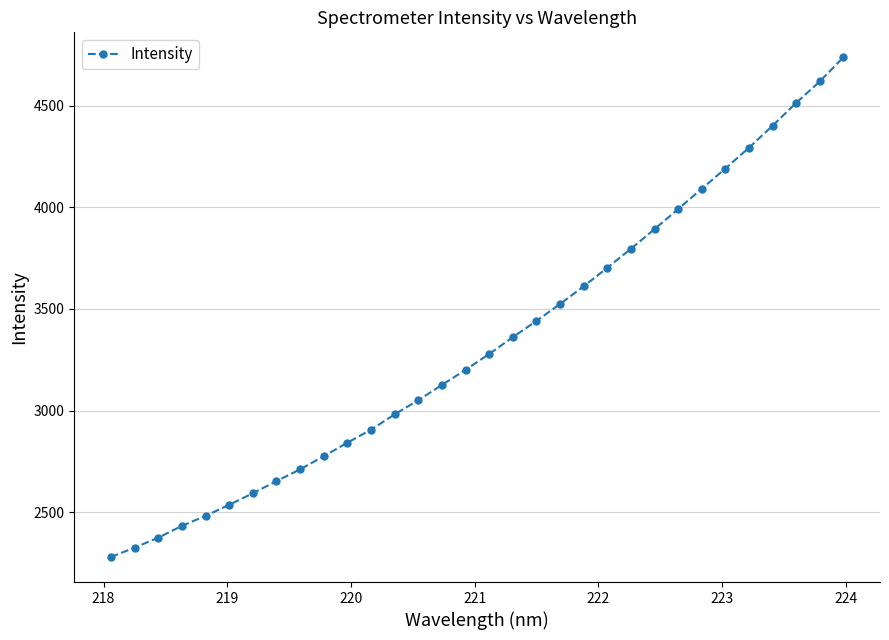

What is the maximum value shown in the chart?

4737.7